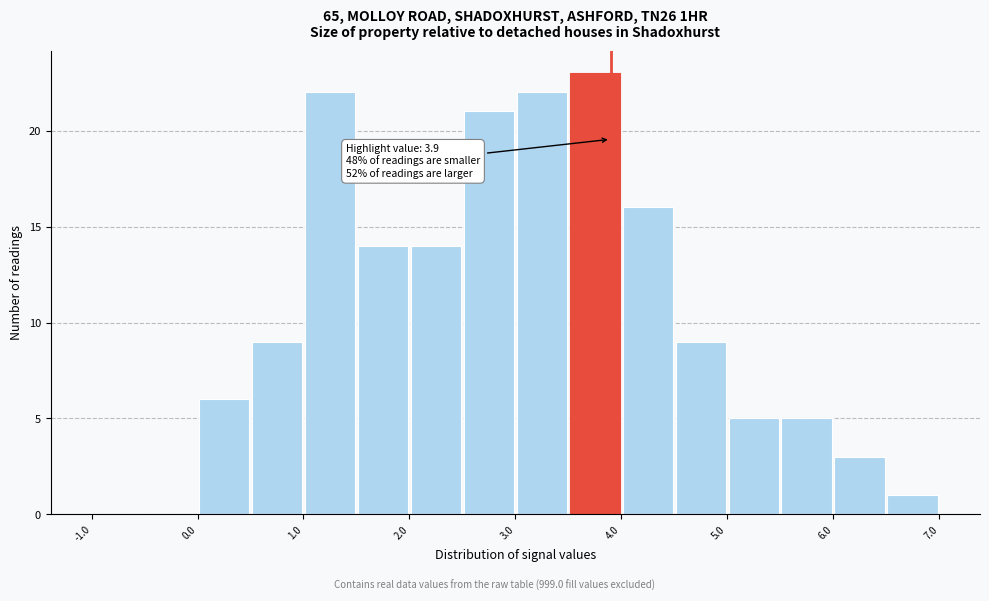

Over which range of the x-axis is the bar tallest?

3.5 to 4.0